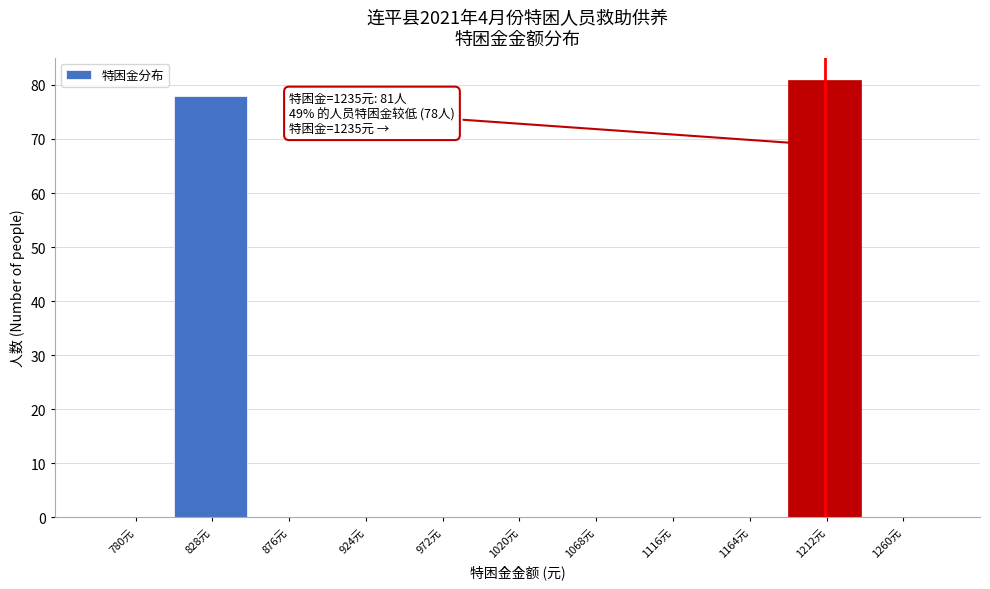

Reading left to right, what are all the values shown in this chart?

780元=0	828元=78	876元=0	924元=0	972元=0	1020元=0	1068元=0	1116元=0	1164元=0	1212元=81	1260元=0